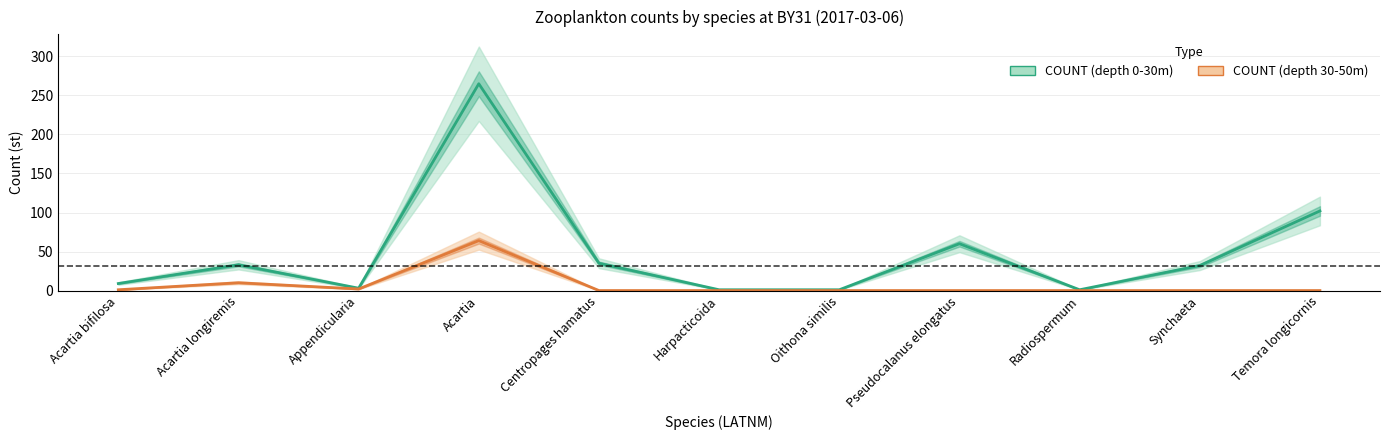

How many lines are shown in the chart?

2